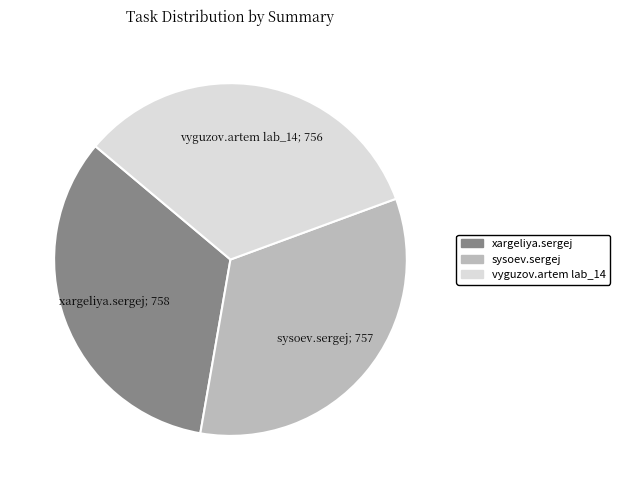

Is there a majority slice in this chart?

No